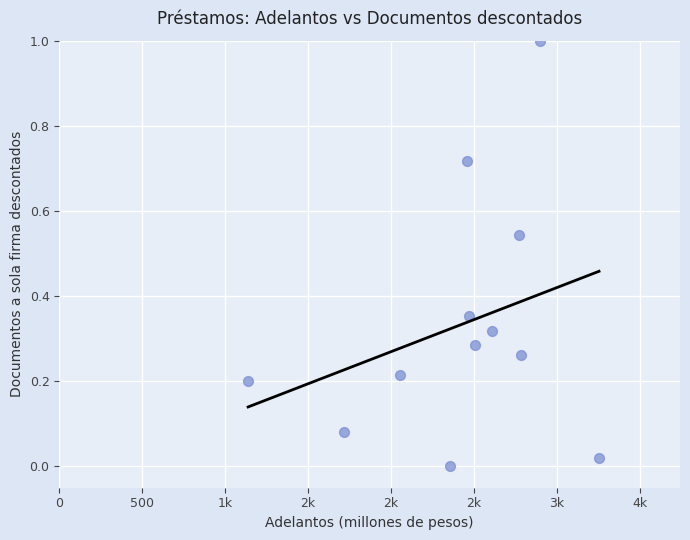

What is the range of X values (max minus min)?

2115.4